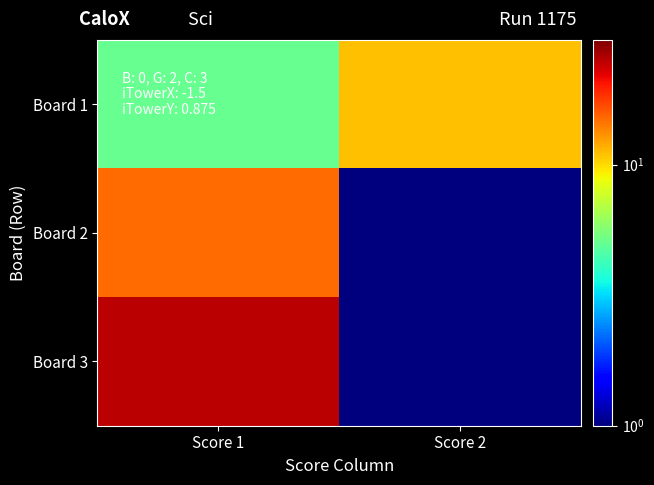

Which has a higher value, Score 2 or Score 1?

Score 2